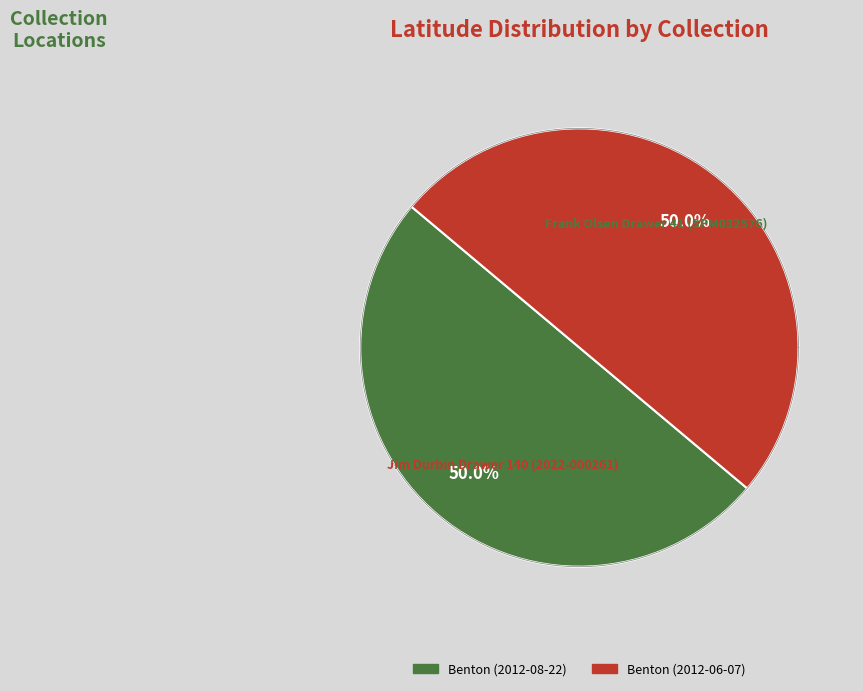

Which slice is the smallest?

Benton (2012-08-22)